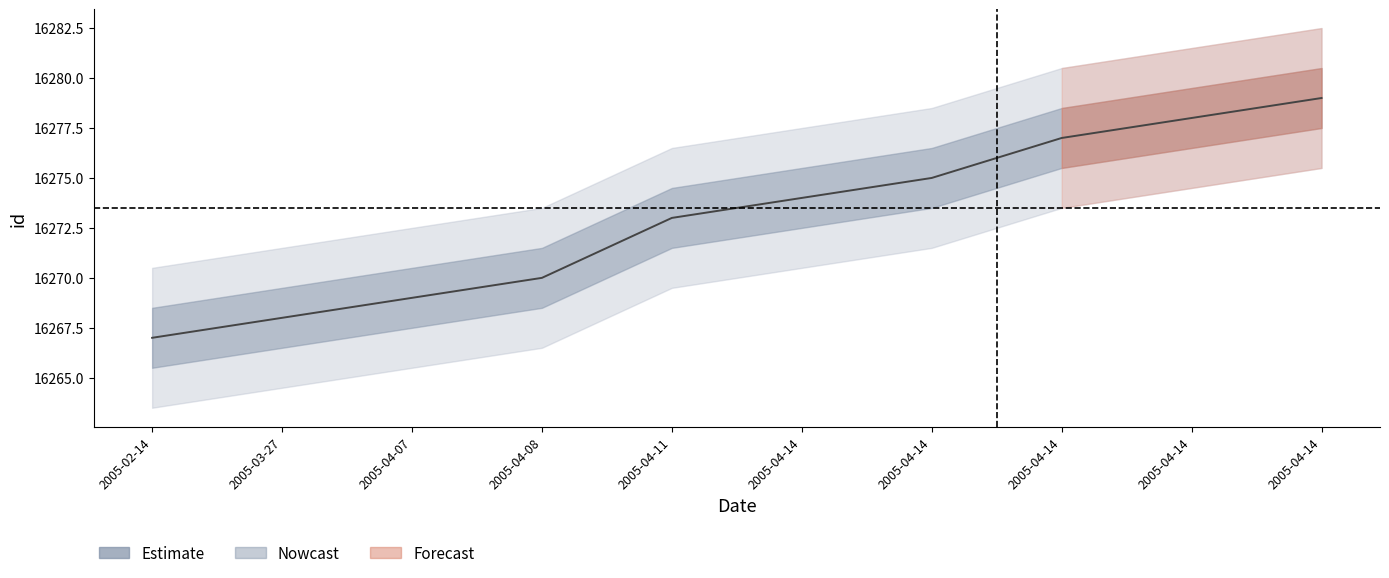

Which label corresponds to the smallest value in the chart?

2005-02-14